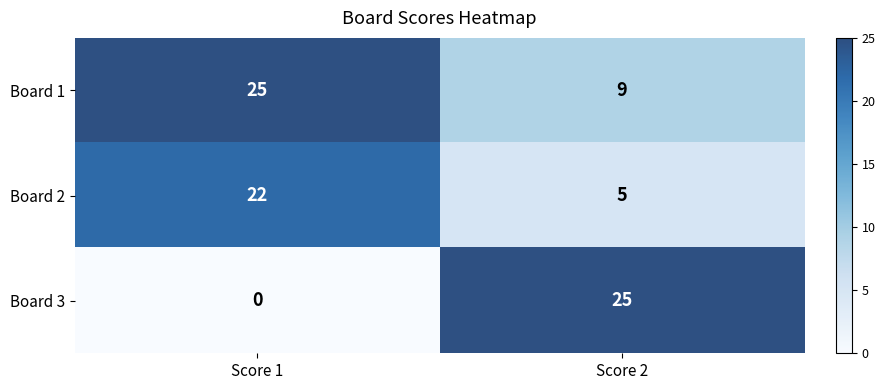

True or false: Board 1 has a value of 17 at Score 1.

False